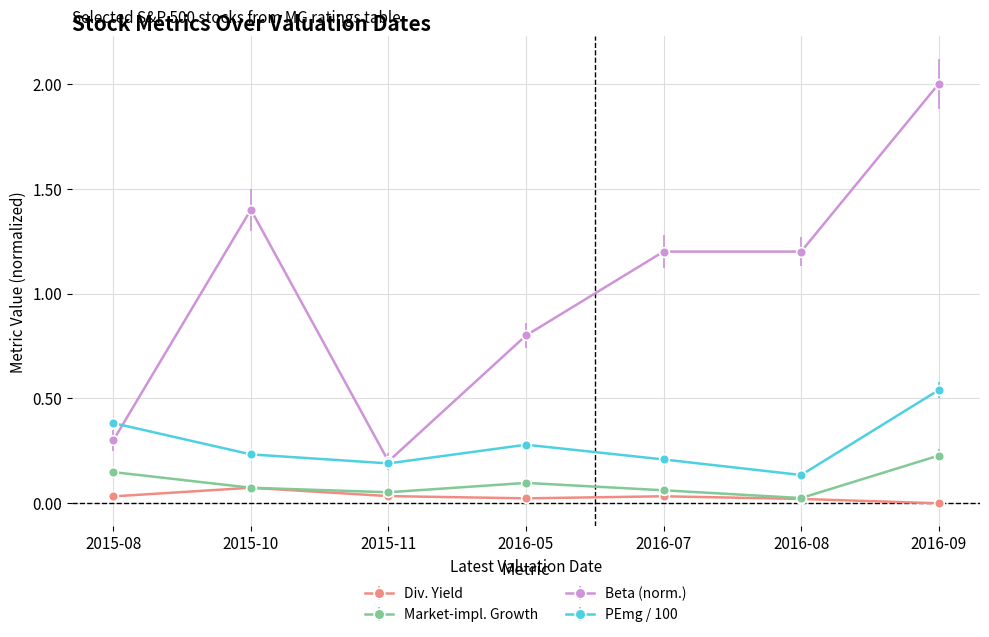

At how many categories does at least one series exceed 0?

7